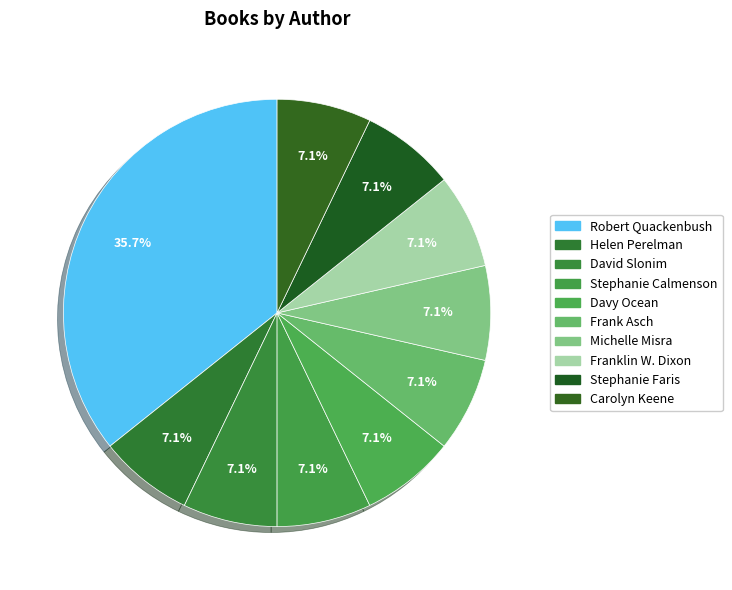

Which category has the biggest portion of the pie?

Robert Quackenbush